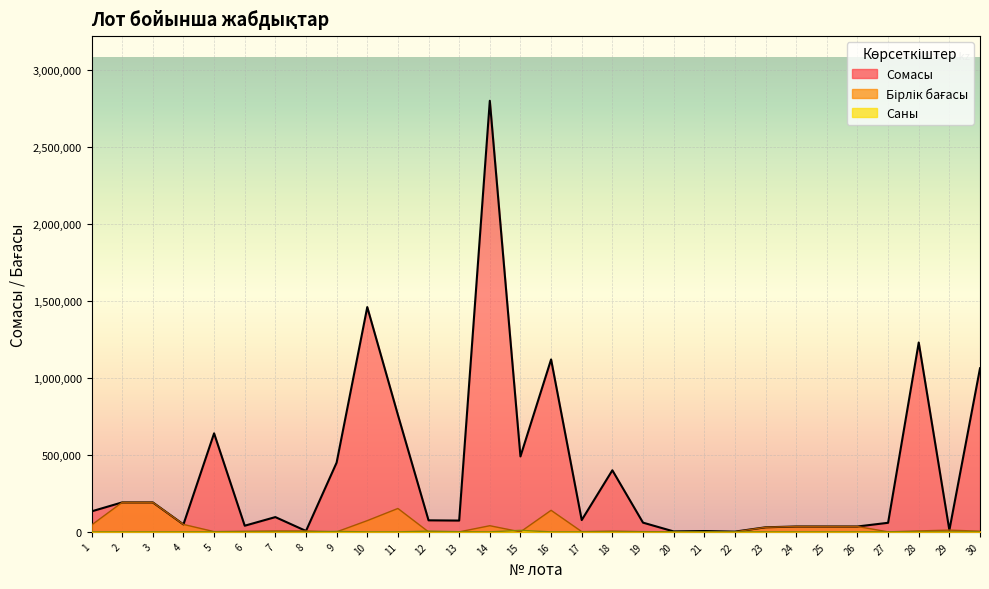

True or false: Бірлік бағасы and Сомасы cross at least once.

False